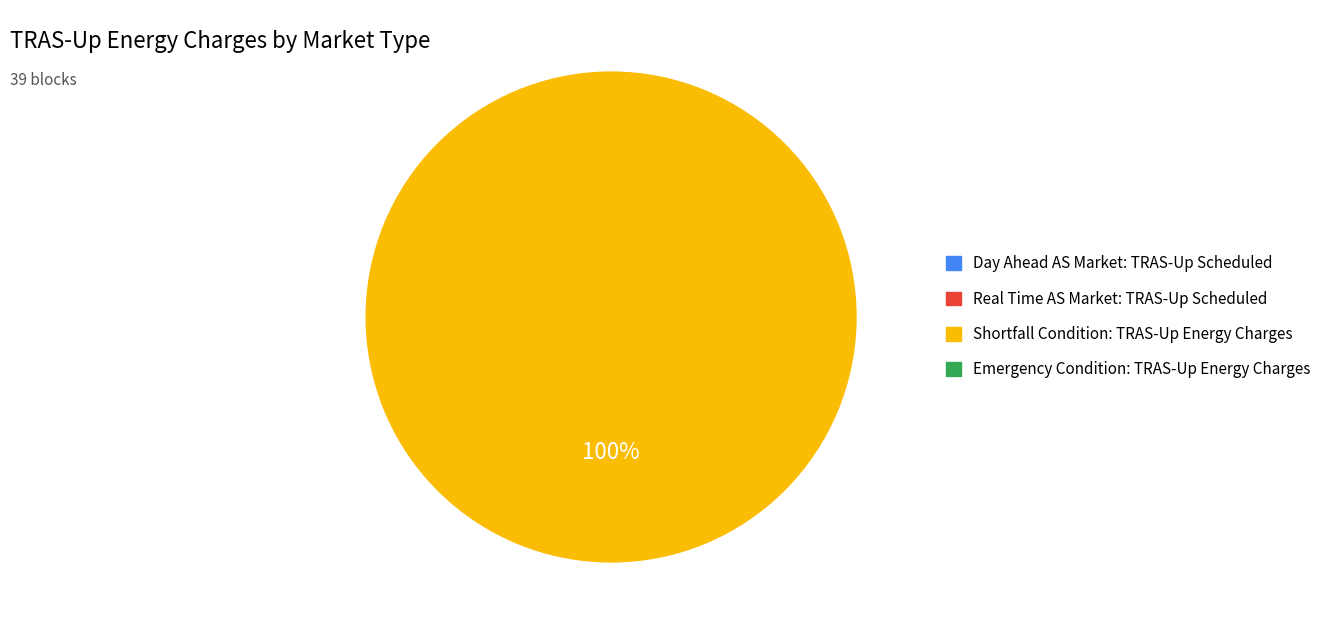

Is there a majority slice in this chart?

Yes